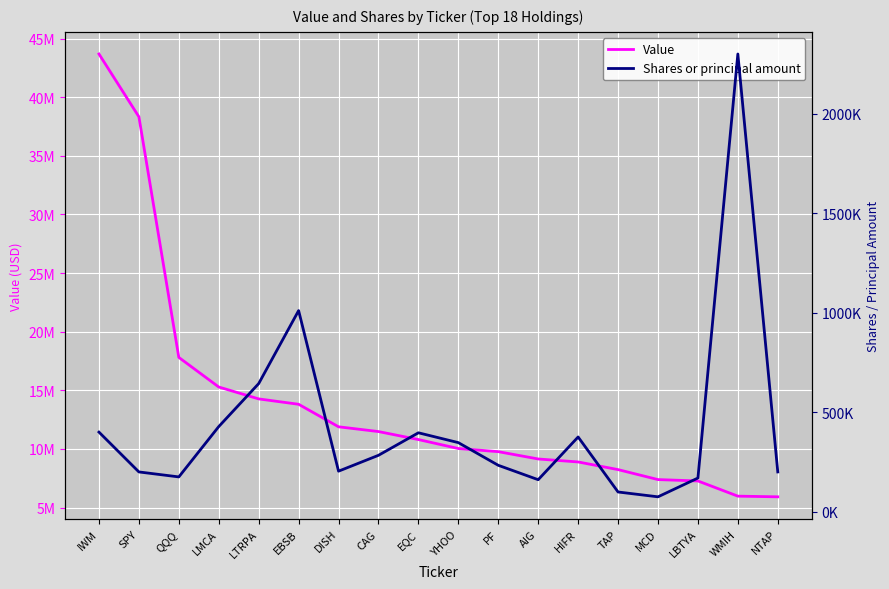

How many values in the Value series exceed 10803000?

8